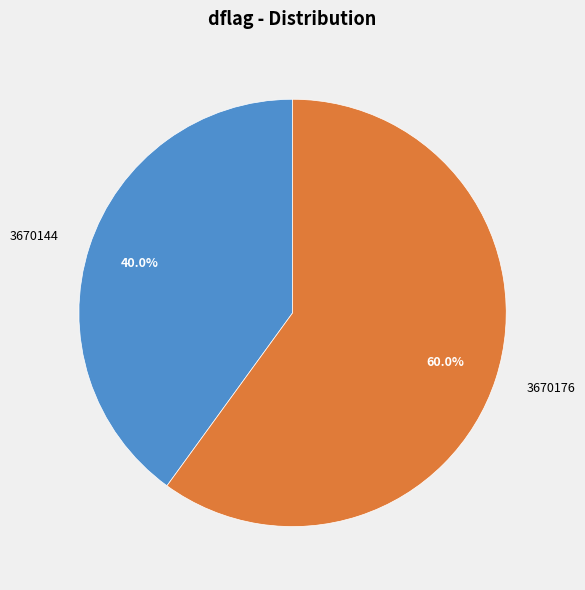

Does 3670144 represent more than half of the total?

No